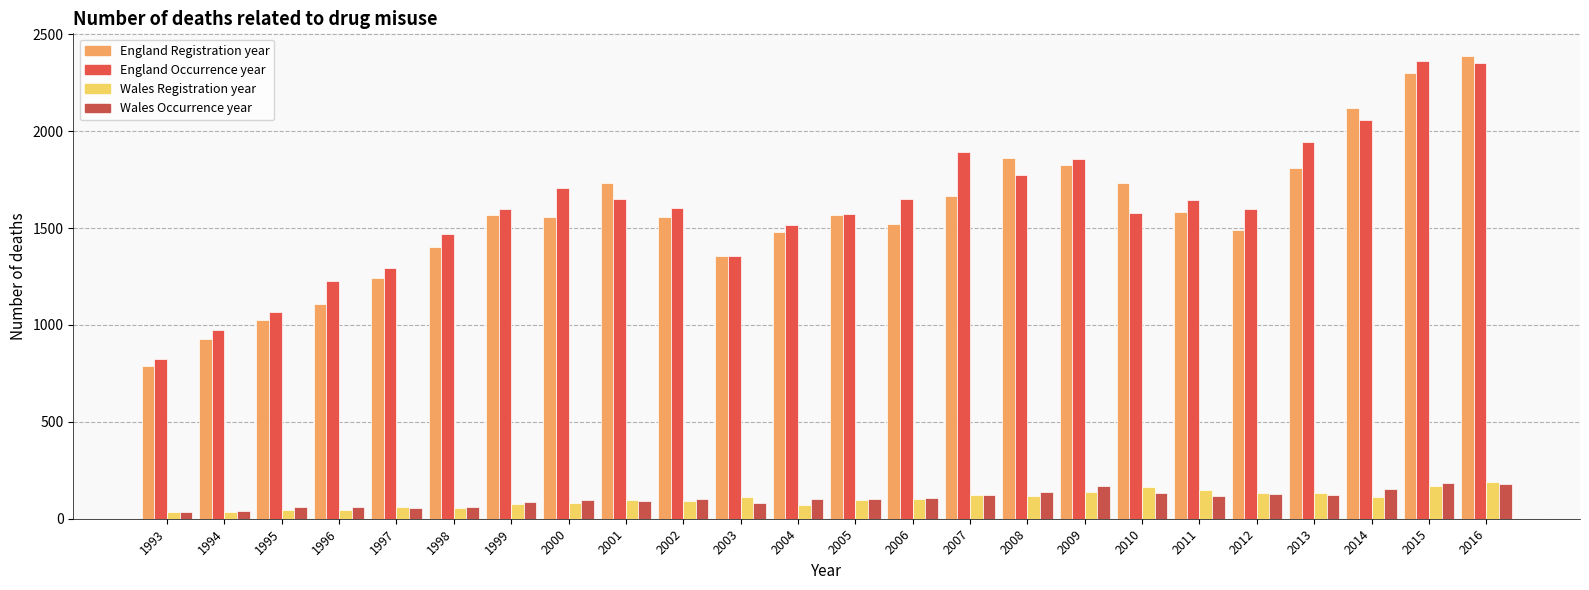

Is it true that England Occurrence year equals 1572 at 2005?

True